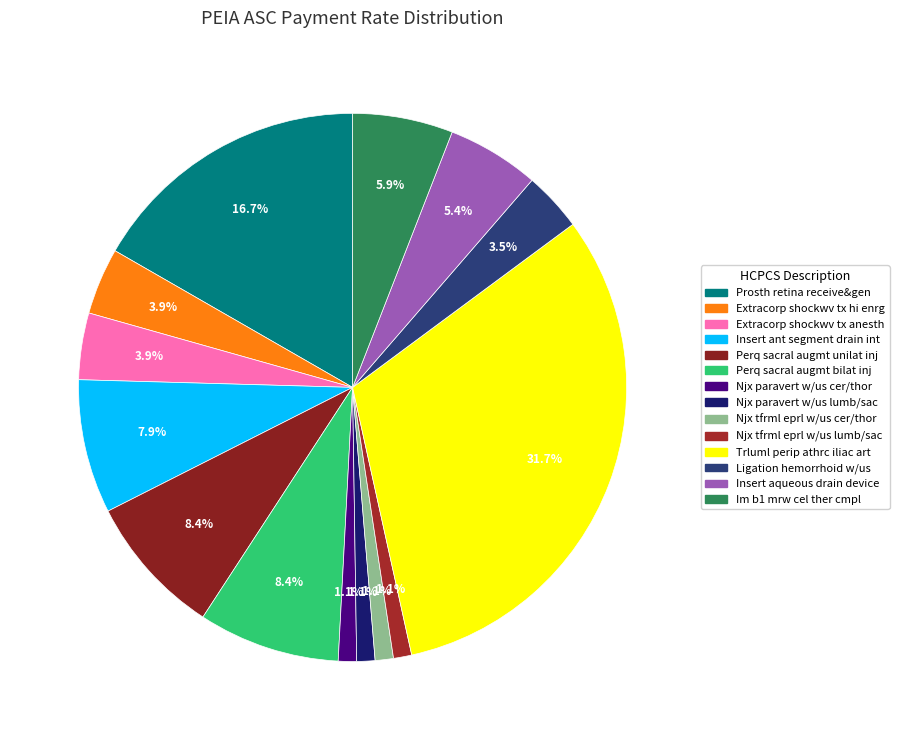

To the nearest percent, what is the difference between the Trluml perip athrc iliac art and Prosth retina receive&gen slice percentages?

15%